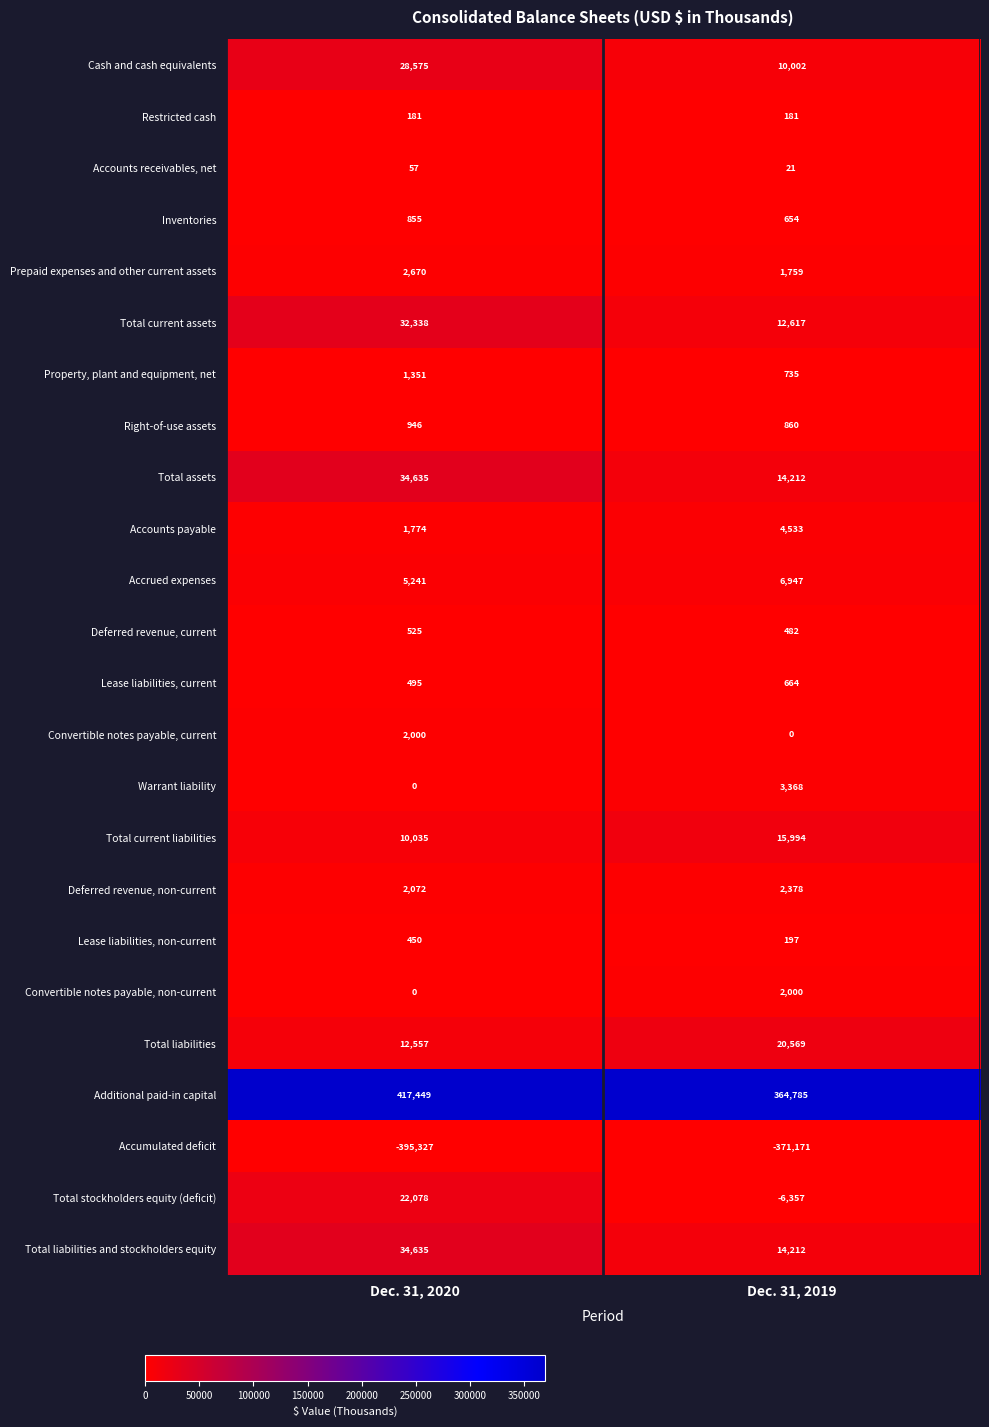

Which series has the largest range (max minus min)?

Additional paid-in capital